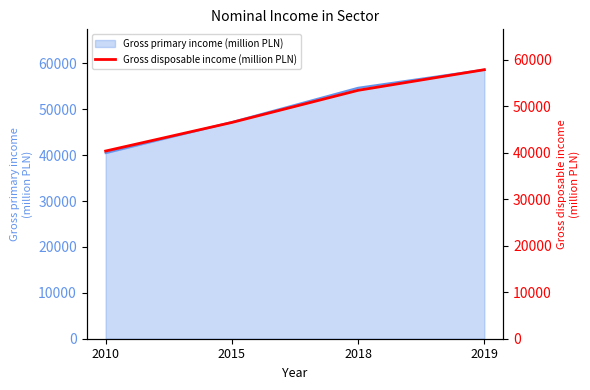

What is the smallest value displayed?

40357